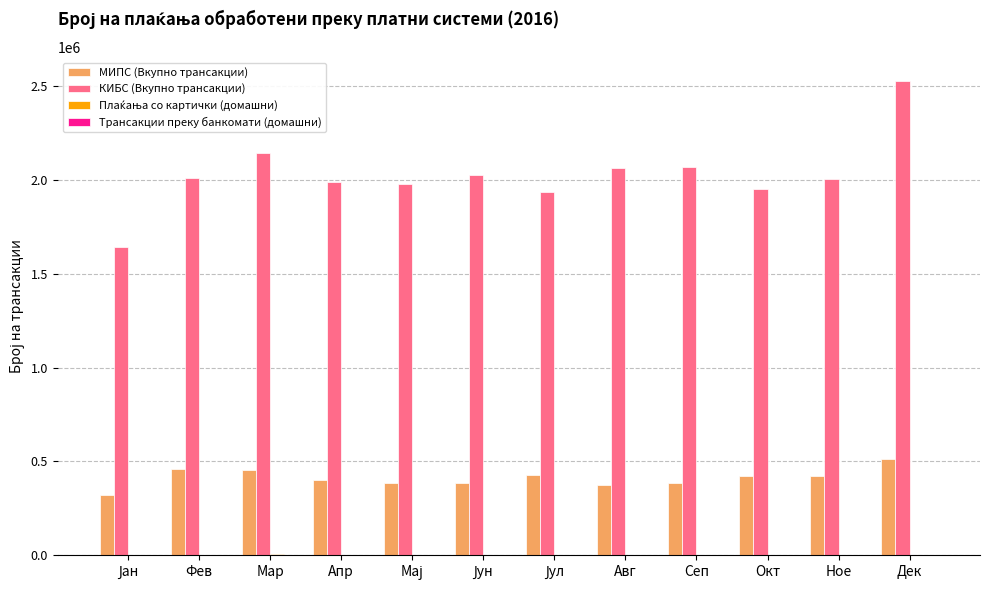

Which series has the largest range (max minus min)?

КИБС (Вкупно трансакции)